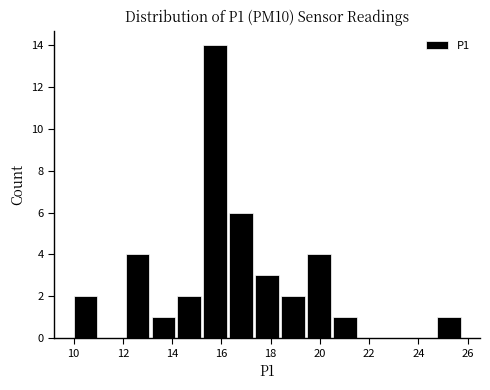

Reading left to right, list every bar in this chart as the range it spans on the x-axis followed by its height. Neither the bar edges nor the heights are printed on the chart, so give them approximately, as read against the axes.

10.0 to 11.0: 2
11.0 to 12.0: 0
12.0 to 13.2: 4
13.2 to 14.2: 1
14.2 to 15.2: 2
15.2 to 16.2: 14
16.2 to 17.4: 6
17.4 to 18.4: 3
18.4 to 19.4: 2
19.4 to 20.4: 4
20.4 to 21.6: 1
21.6 to 22.6: 0
22.6 to 23.6: 0
23.6 to 24.8: 0
24.8 to 25.8: 1